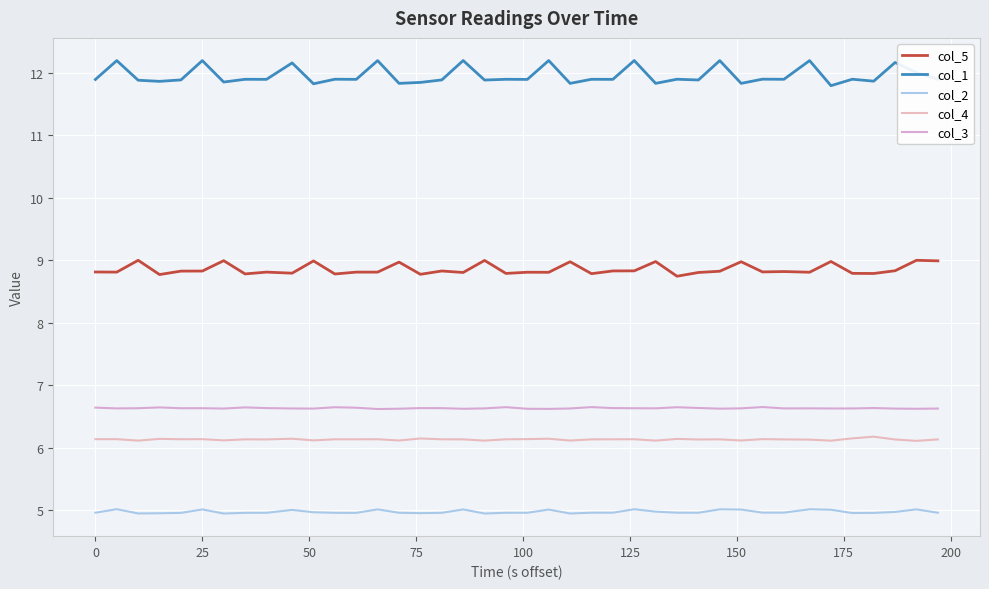

Is this an area chart (filled region under the line)?

No